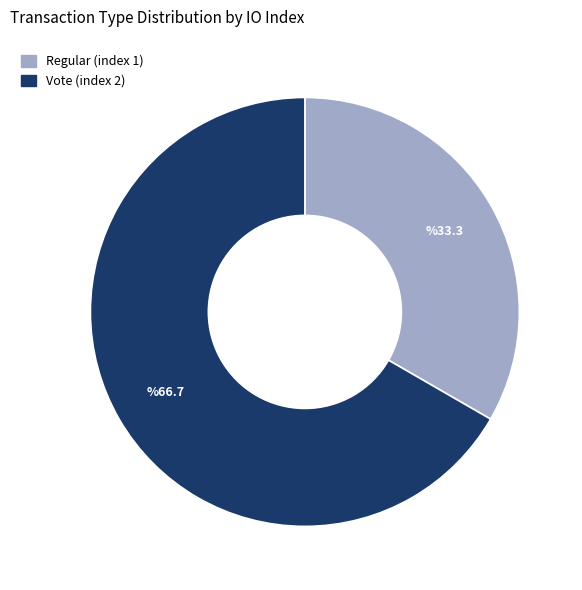

Does Vote (index 2) represent more than half of the total?

Yes